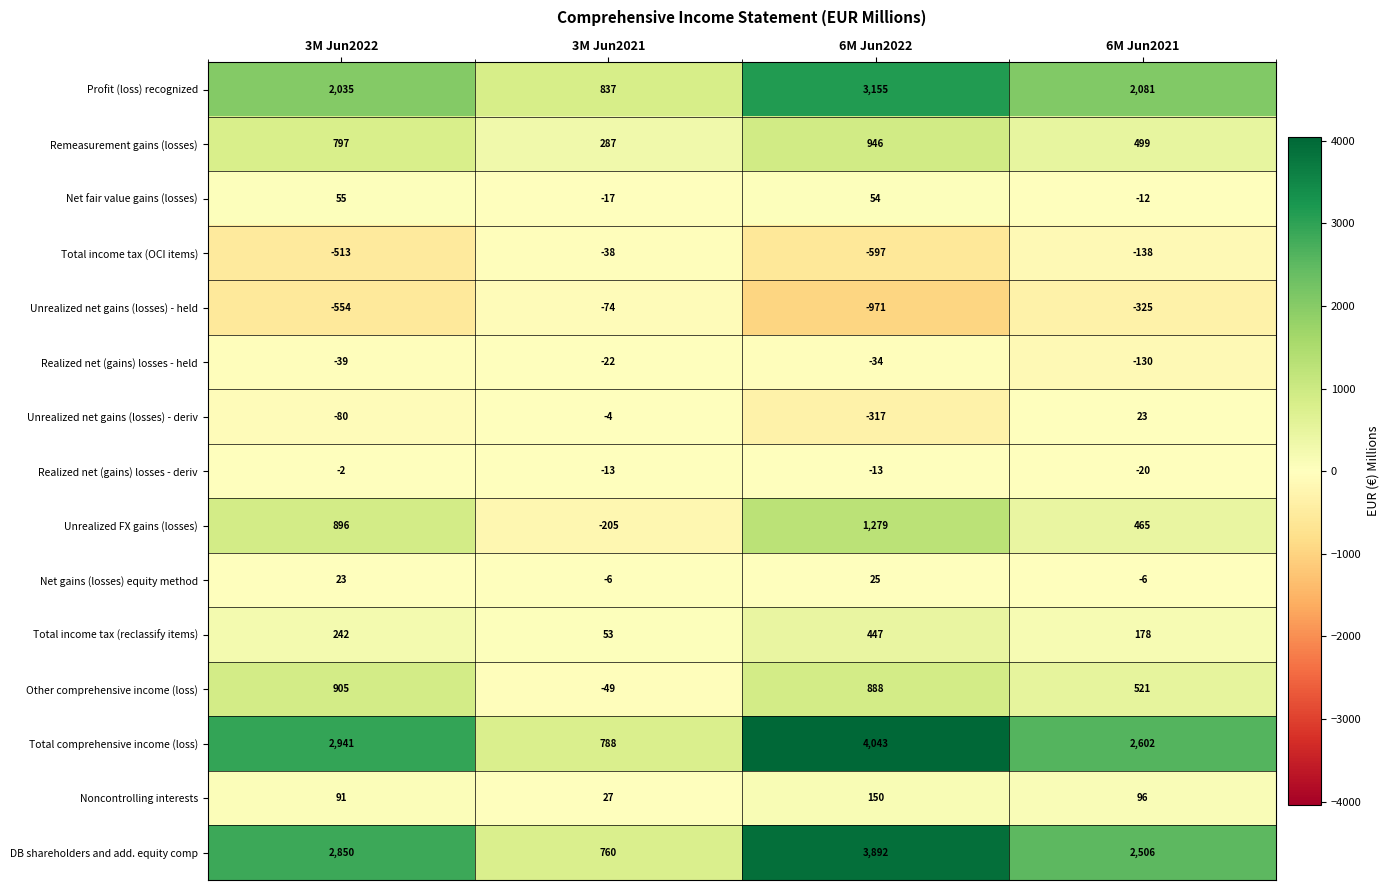

What is the difference between the Net gains (losses) equity method values at 3M Jun2021 and 3M Jun2022?

29